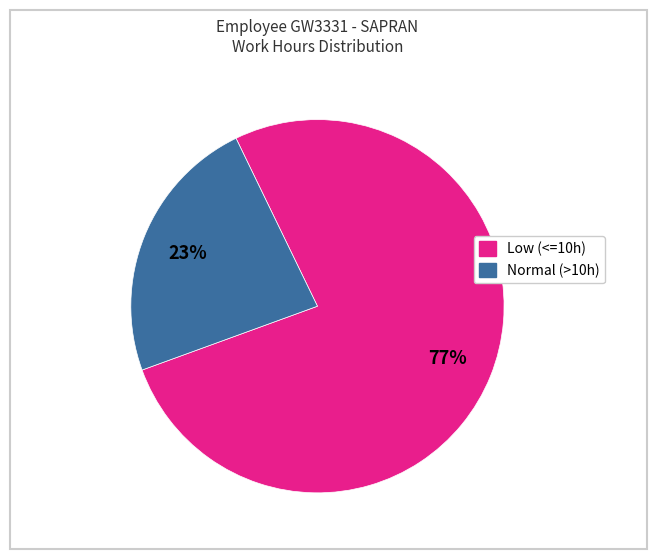

Is there a majority slice in this chart?

Yes